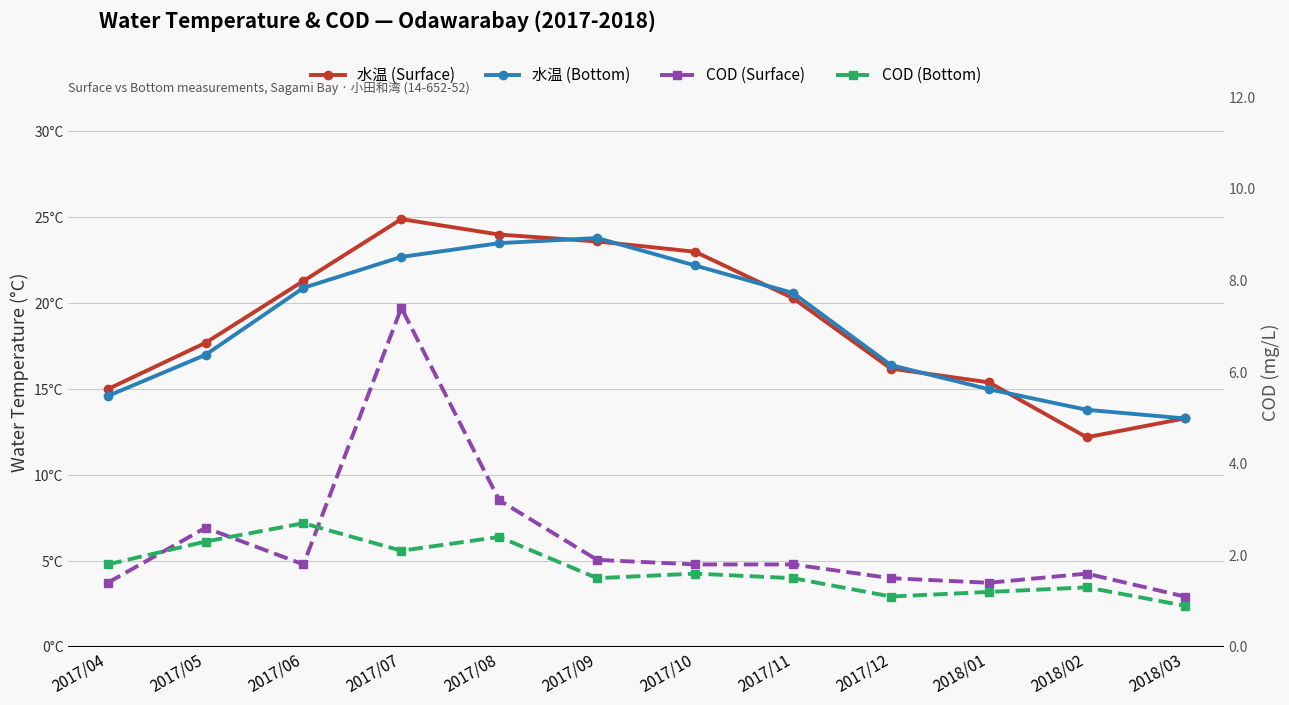

What is the label of the 6th point from the left?

2017/09